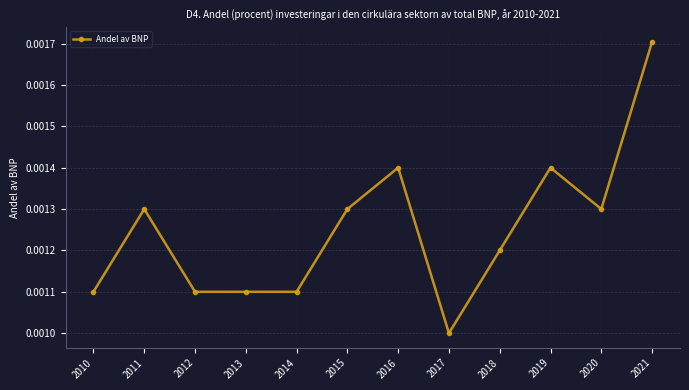

At which category does the data reach its first local peak?

2011